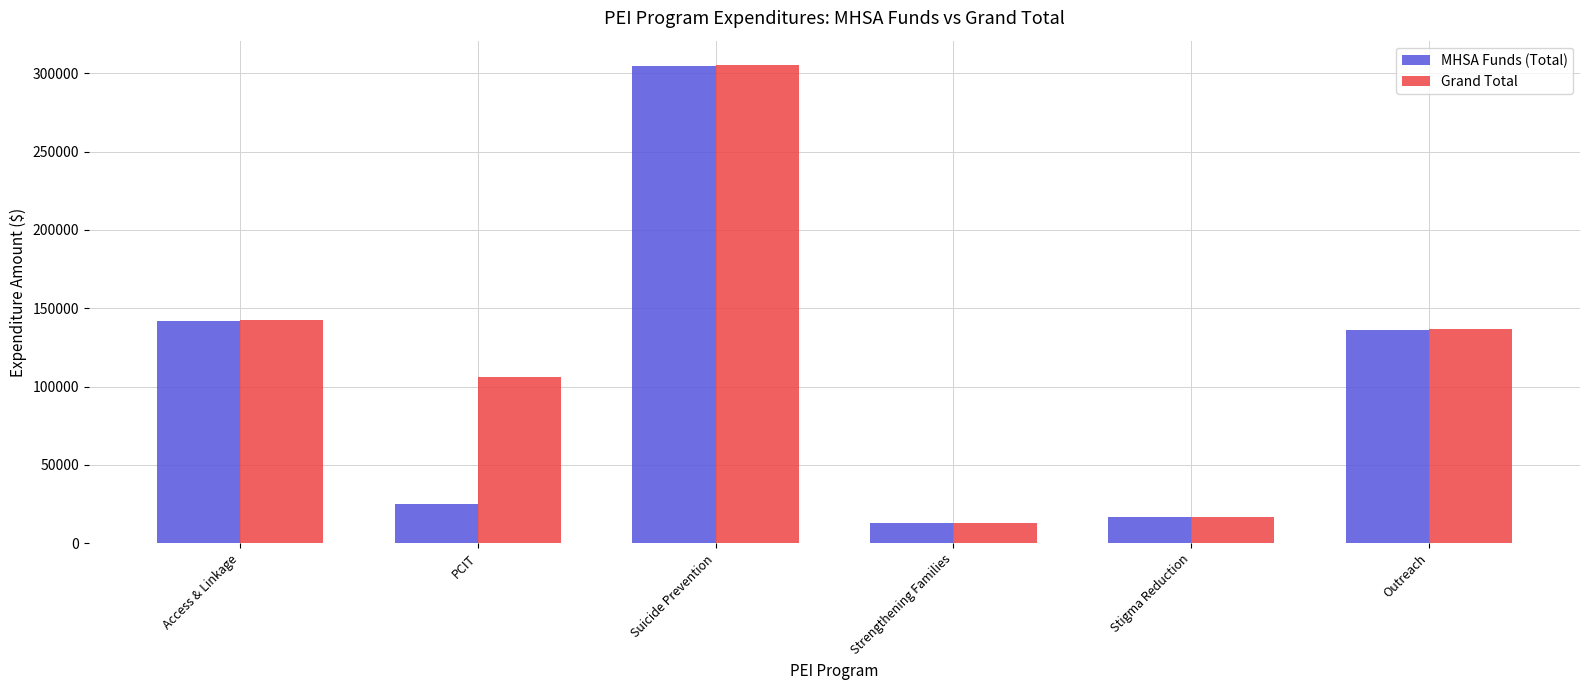

Which series changed the most between Access & Linkage and PCIT?

MHSA Funds (Total)